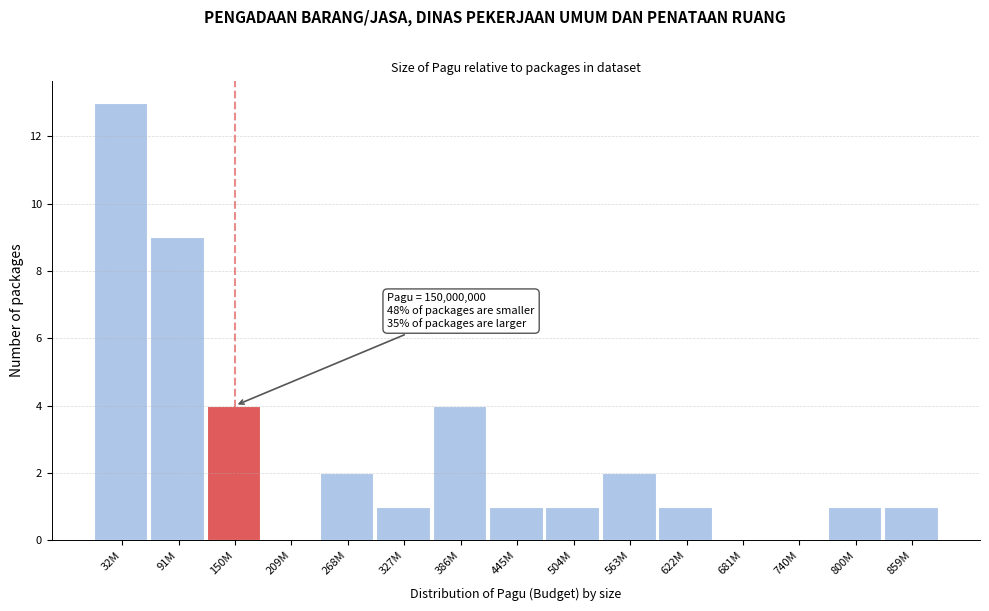

Reading left to right, list all the values displayed in this chart.

32M=13	91M=9	150M=4	209M=0	268M=2	327M=1	386M=4	445M=1	504M=1	563M=2	622M=1	681M=0	740M=0	800M=1	859M=1